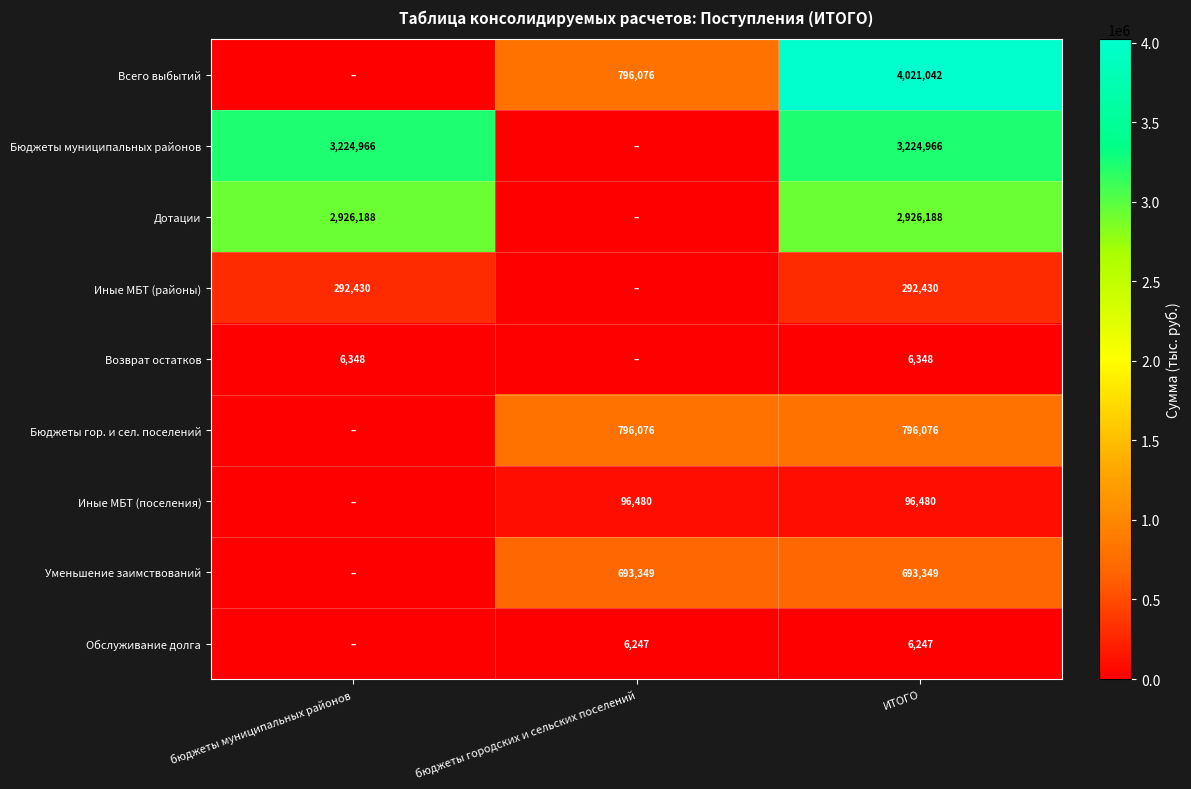

At which category is the sum across all series the highest?

ИТОГО